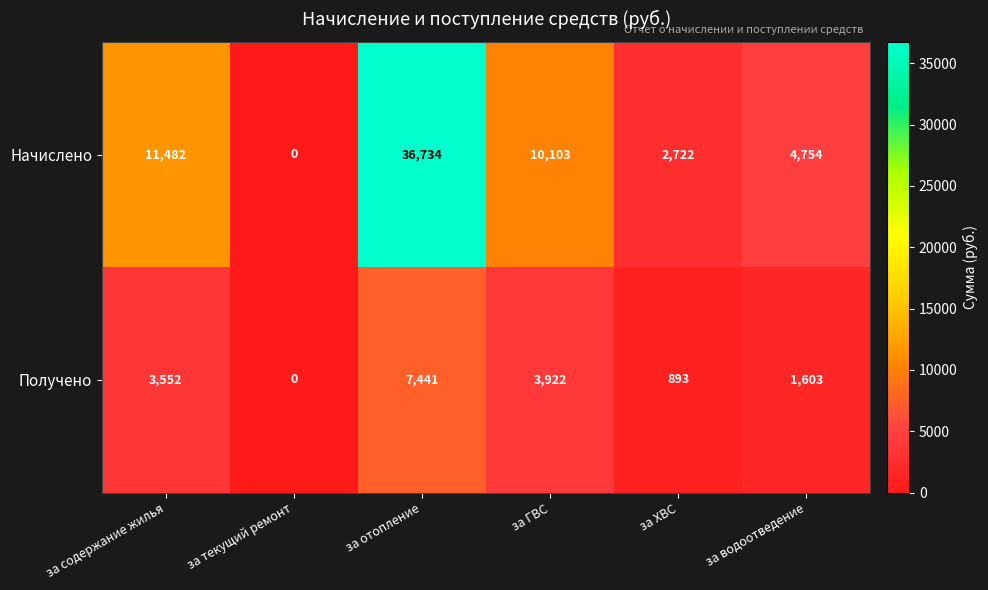

Reading right to left, what are all the values shown in this chart?

Начислено: за водоотведение=4754	за ХВС=2722	за ГВС=10103	за отопление=36734	за текущий ремонт=0	за содержание жилья=11482
Получено: за водоотведение=1603	за ХВС=893	за ГВС=3922	за отопление=7441	за текущий ремонт=0	за содержание жилья=3552